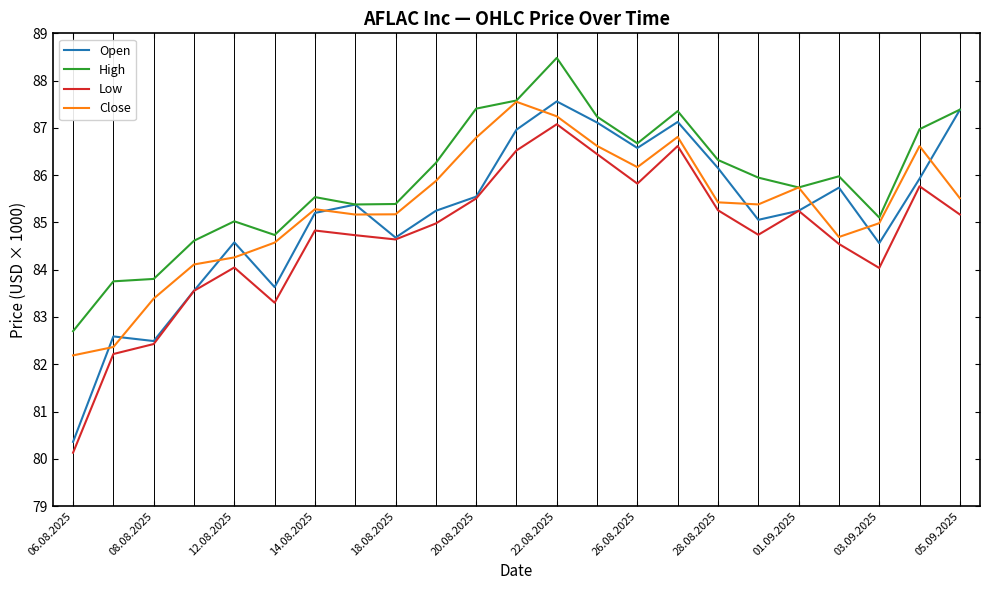

What is the minimum value shown in the chart?

80.1